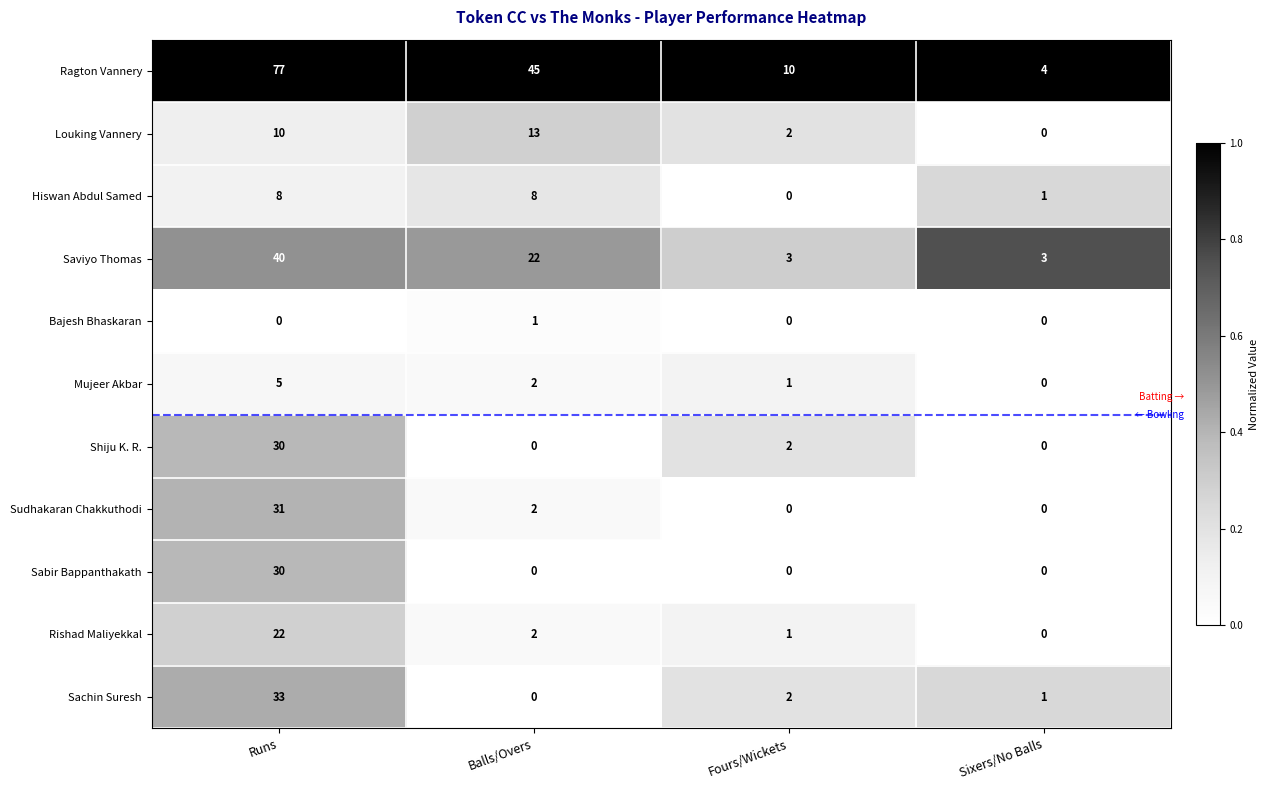

Between Runs and Sixers/No Balls, which series saw the biggest shift?

Ragton Vannery